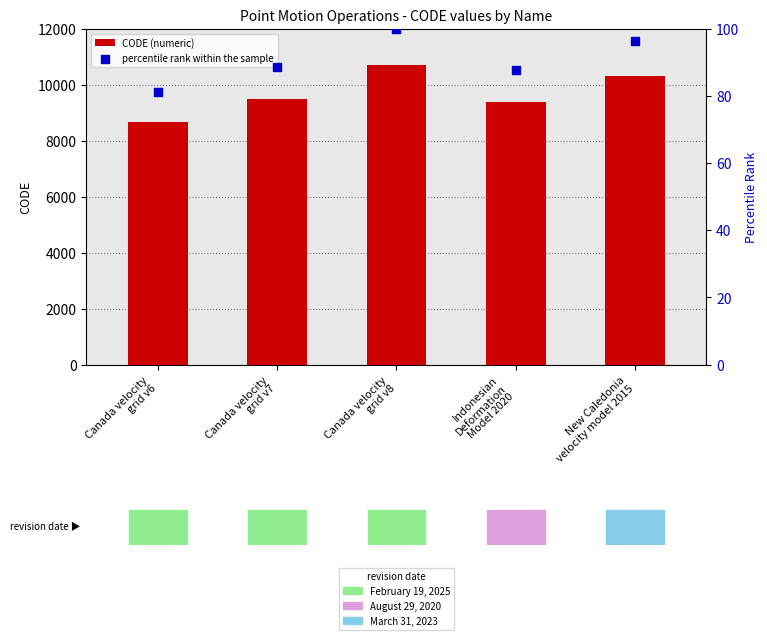

At which category is the sum across all series the highest?

Canada velocity
grid v8